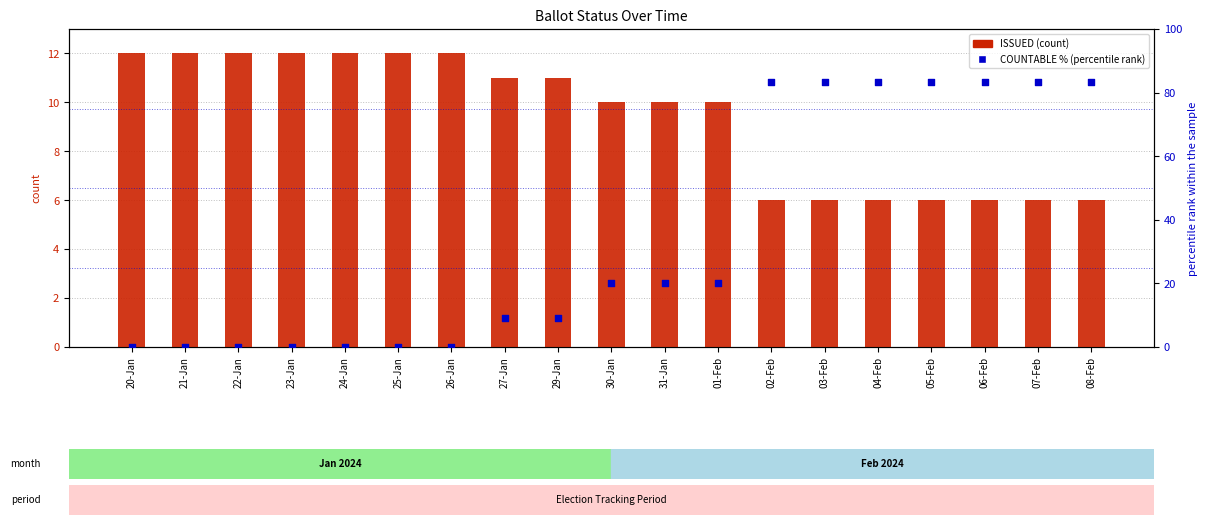

Which series has the largest total across all categories?

COUNTABLE %